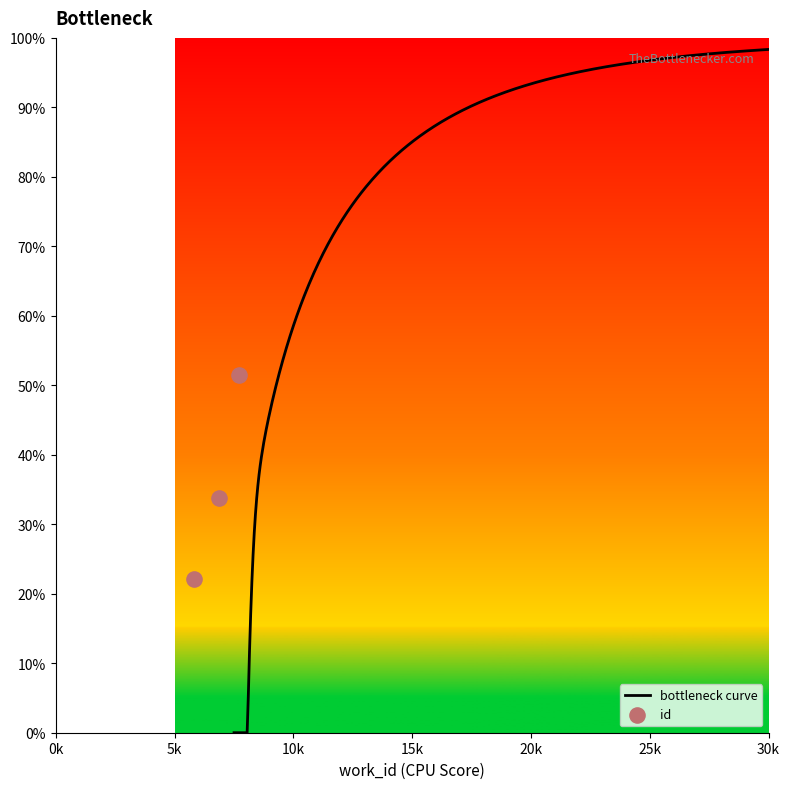

Which has a higher value, 7694 or 5813?

7694